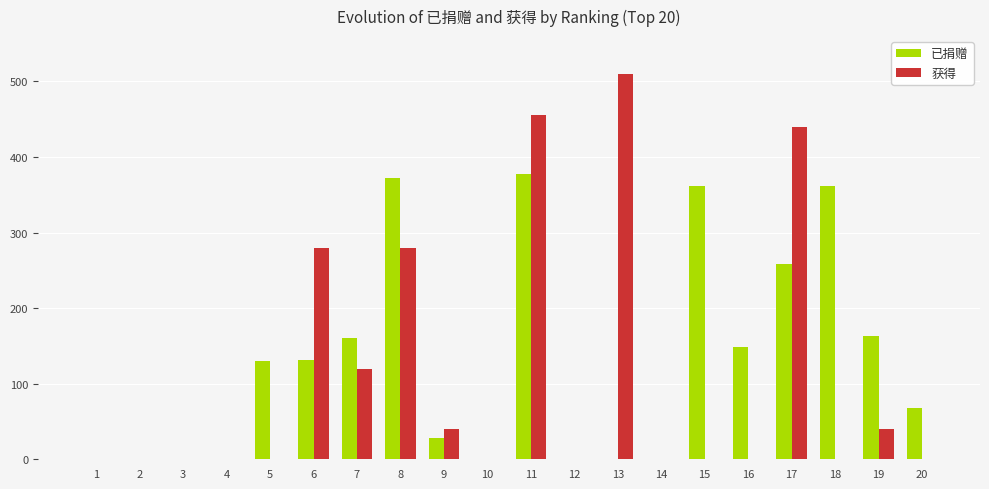

What is the sum of the 已捐赠 values at 9 and 8?

400